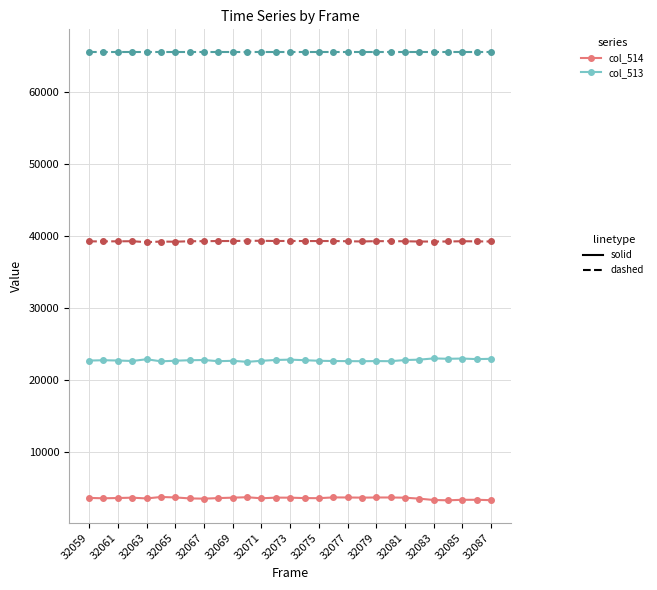

What is the smallest value displayed?

3296